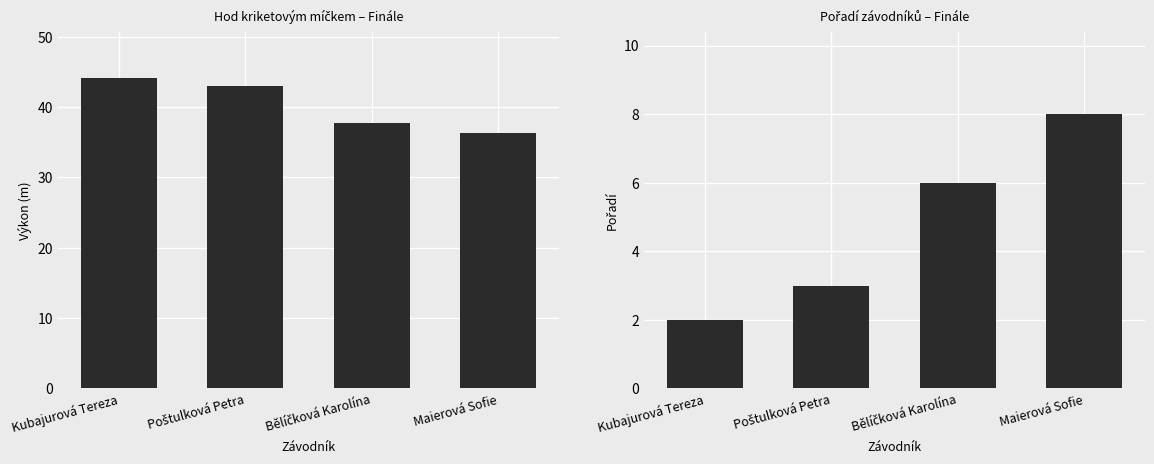

What is the minimum value shown in the chart?

2.0